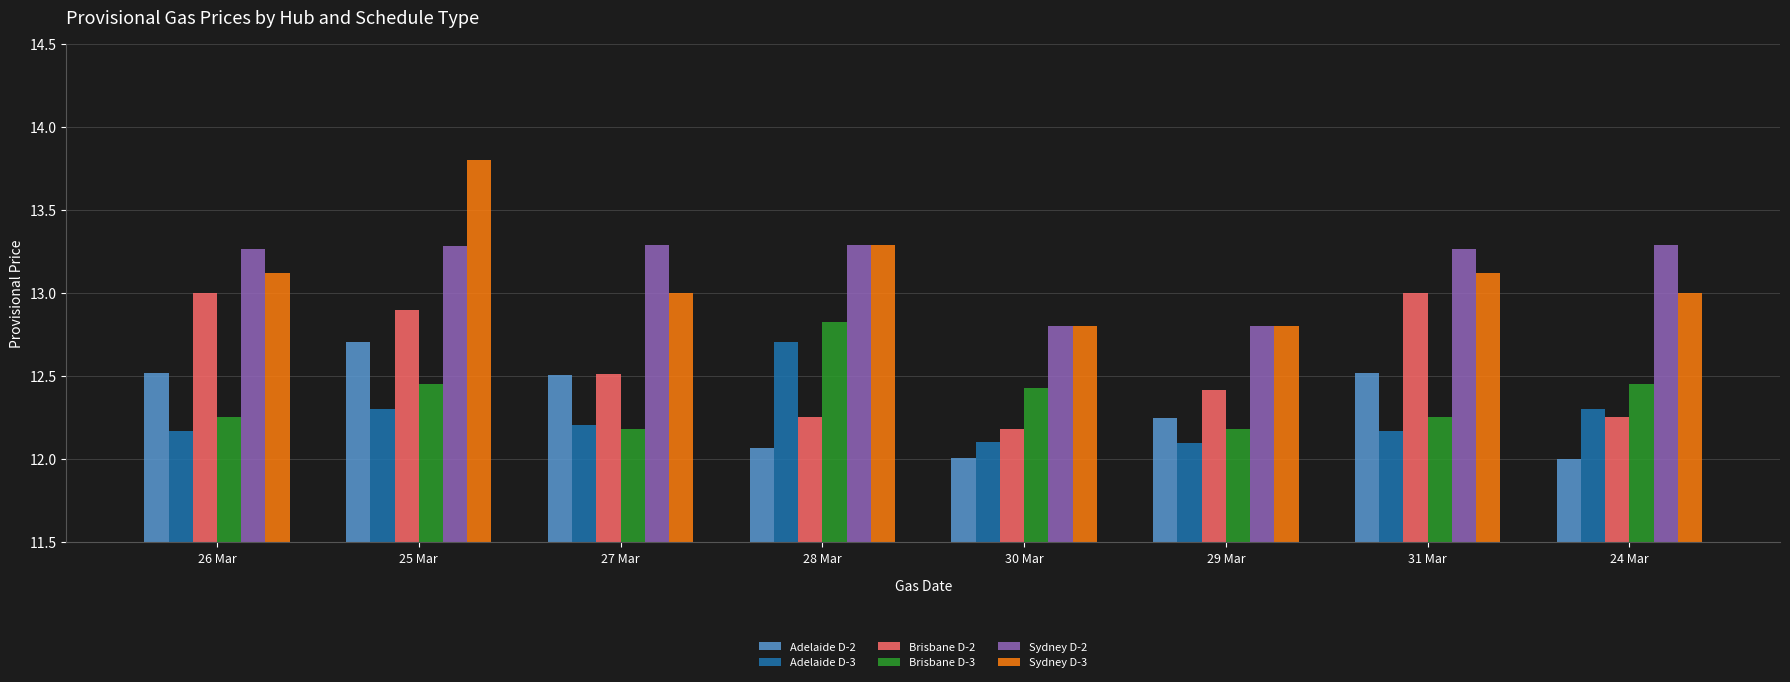

The Sydney D-3 series shows 13.1 at 31 Mar. True or false?

True